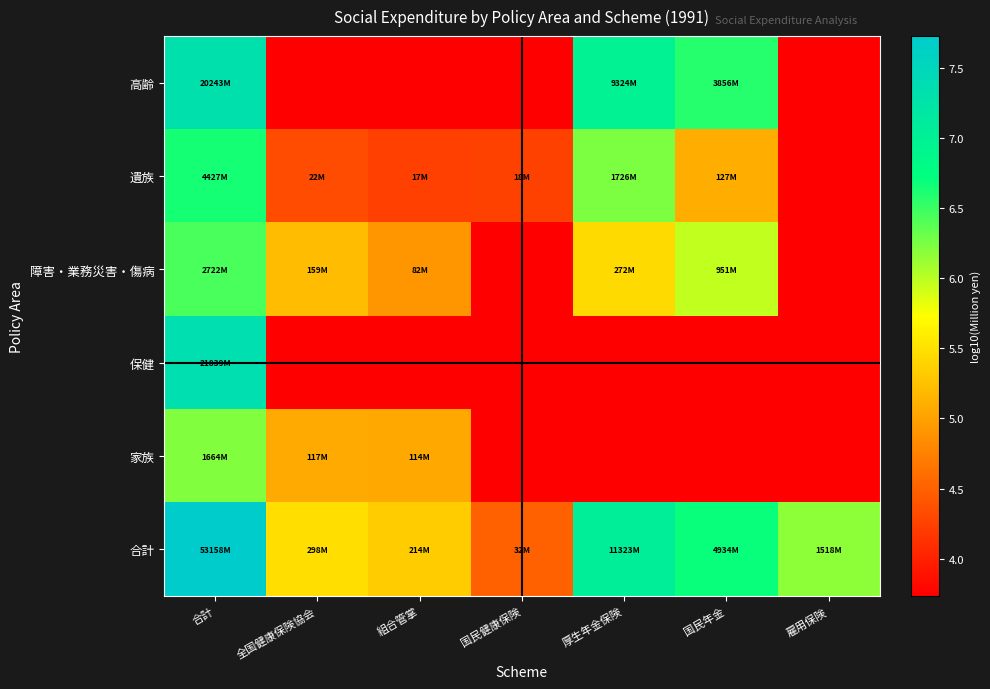

What is the total value across all series at 国民年金?

30.8